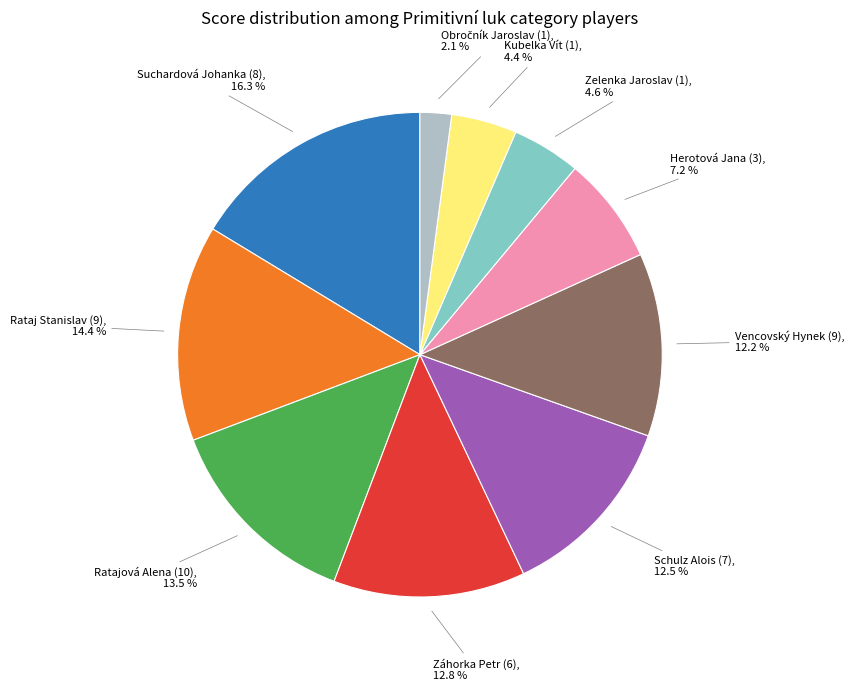

How much of the chart is everything except Suchardová Johanka (8)?

83.7%